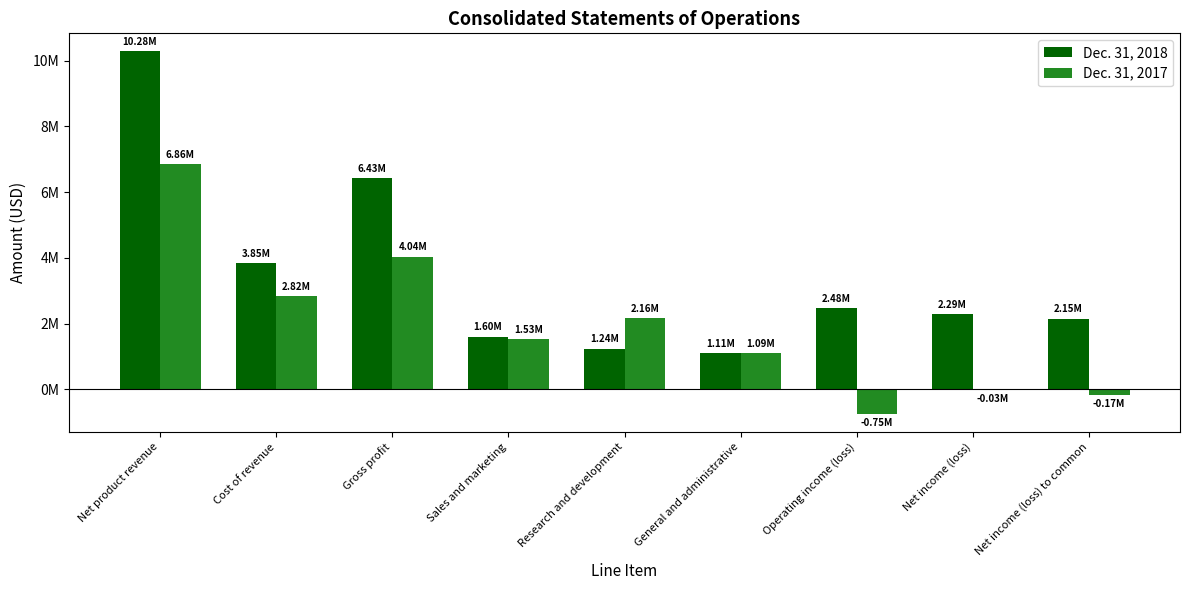

What are all the series names shown in the legend?

Dec. 31, 2018, Dec. 31, 2017